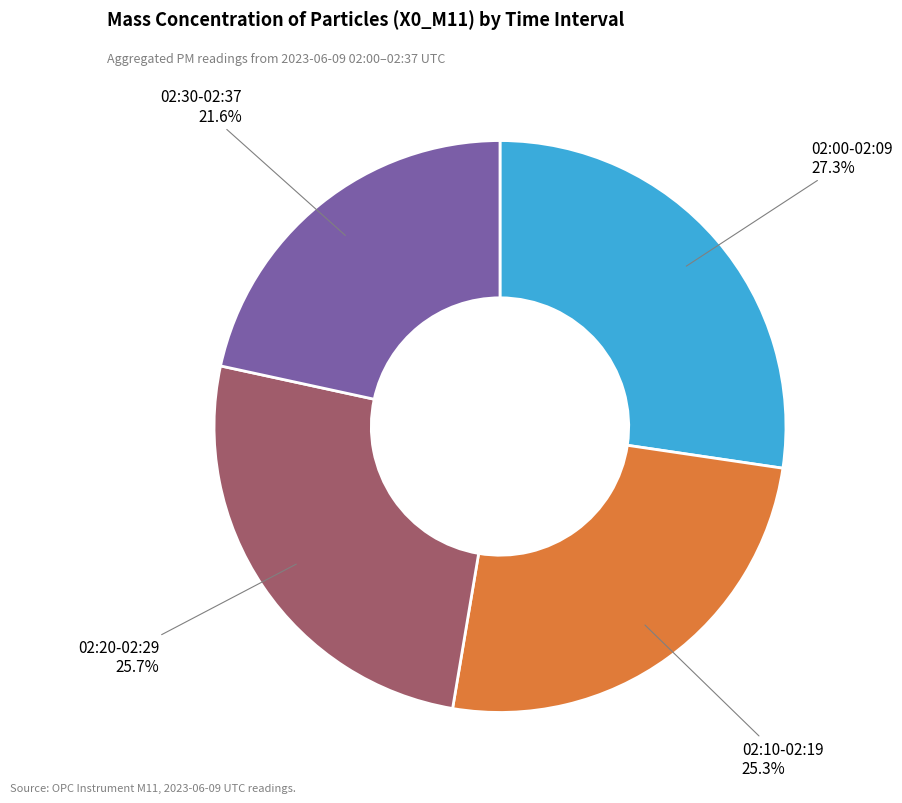

To the nearest percent, what is the difference between the largest and smallest slice percentages?

6%